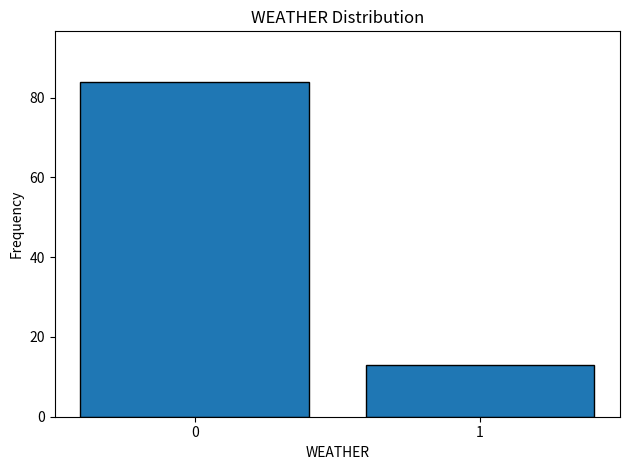

Reading left to right, transcribe all the data shown in this chart.

0=84	1=13